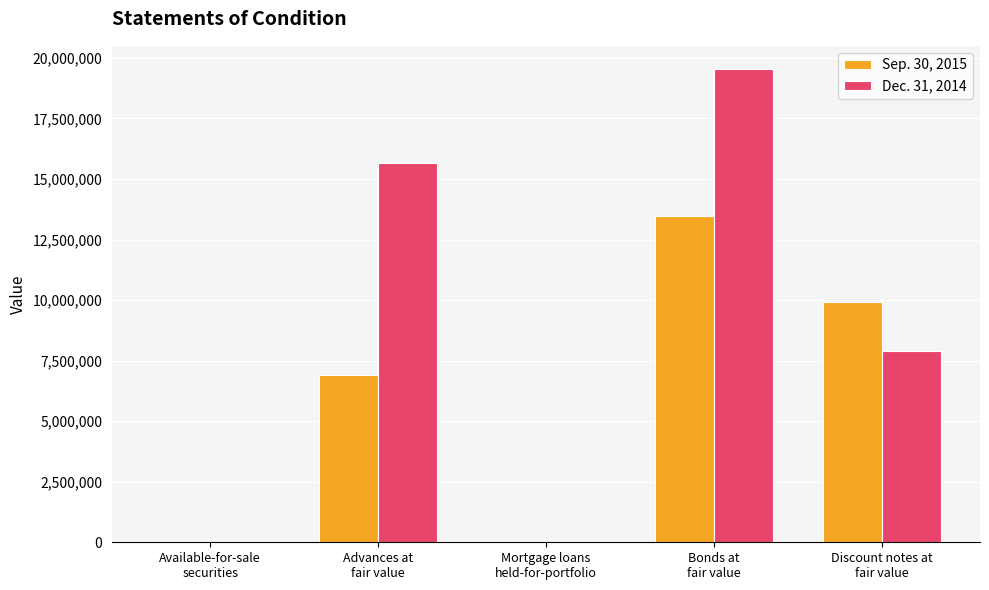

Does the chart contain stacked bars?

No